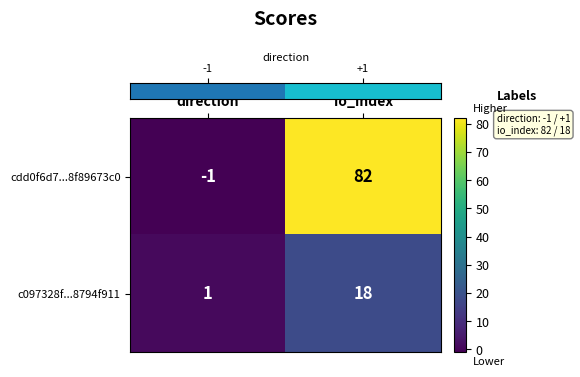

The cdd0f6d7...8f89673c0 series shows -1 at direction. True or false?

True